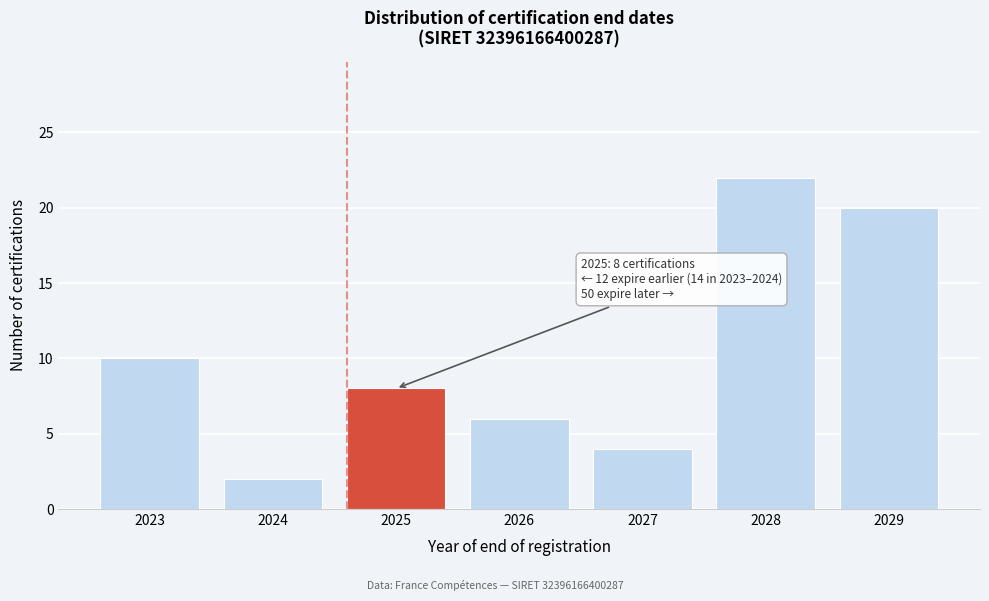

Reading right to left, what are all the values shown in this chart?

2029=20	2028=22	2027=4	2026=6	2025=8	2024=2	2023=10